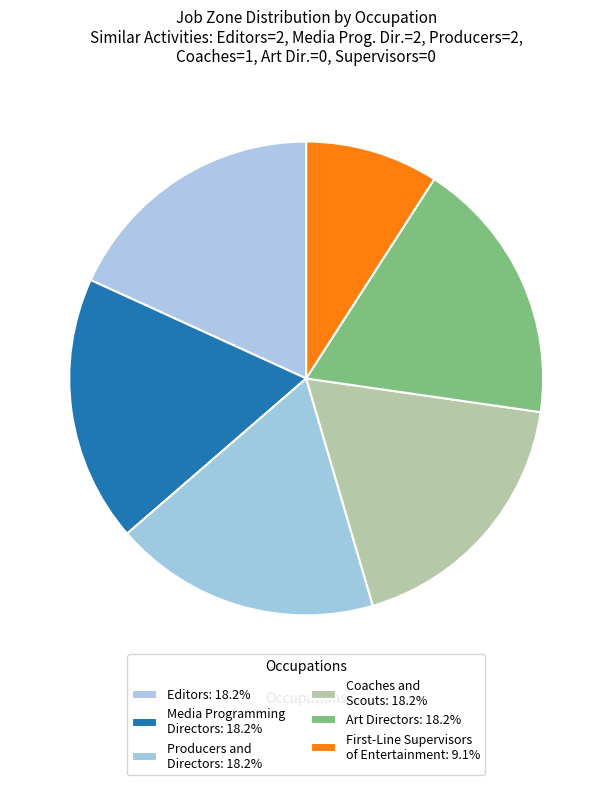

Count the number of slices in the pie.

6